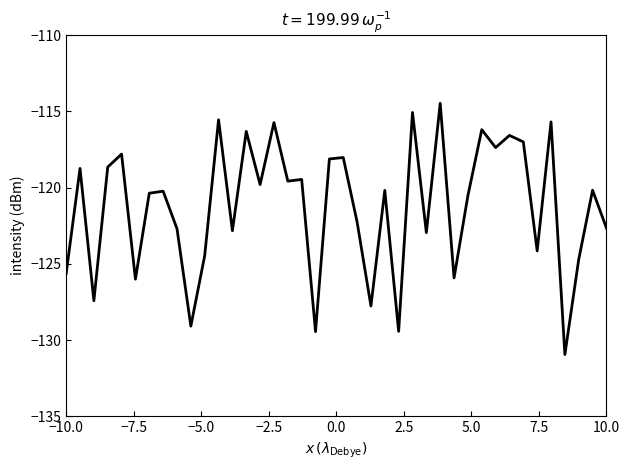

What is the difference between the maximum and minimum values?

16.5